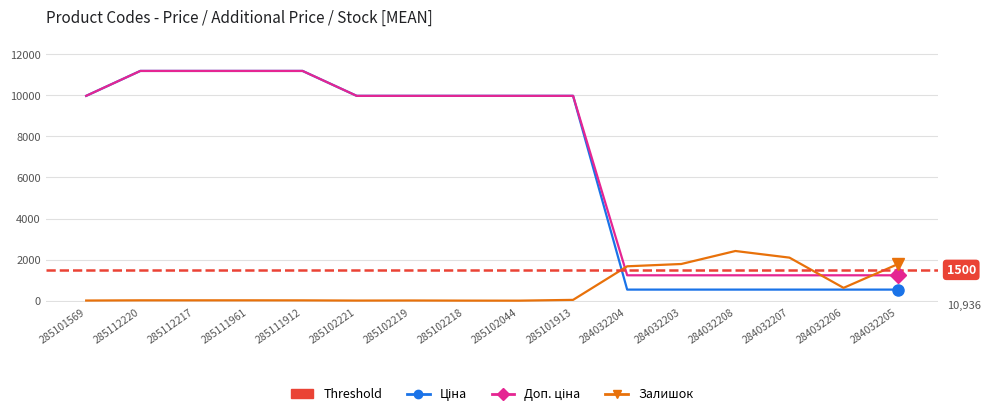

What is the label of the 12th point from the left?

284032203